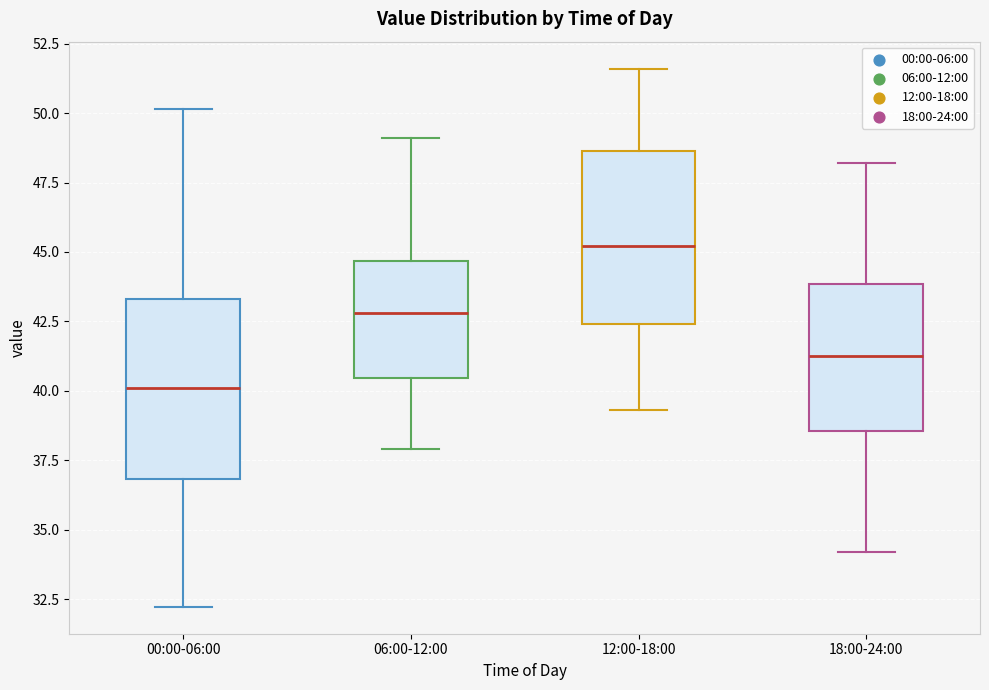

Reading left to right, transcribe this box plot: for each box, give where its median line is, the range the box spans, and where its two whiskers end, as read against the y-axis. The values are not printed on the chart, so give them approximately, as read against the axis.

00:00-06:00: median 40.0, box 37.0 to 43.5, whiskers 32.0 to 50.0
06:00-12:00: median 43.0, box 40.5 to 44.5, whiskers 38.0 to 49.0
12:00-18:00: median 45.0, box 42.5 to 48.5, whiskers 39.5 to 51.5
18:00-24:00: median 41.5, box 38.5 to 44.0, whiskers 34.0 to 48.0